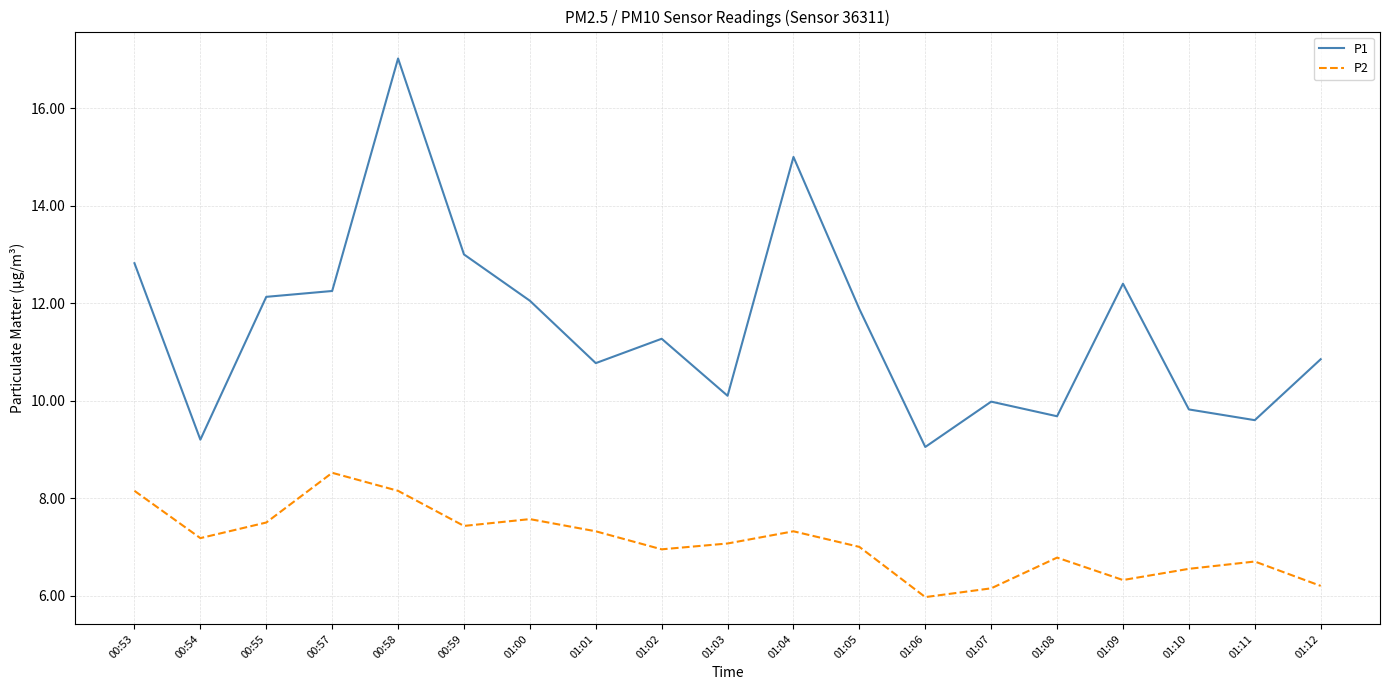

What is the sum of all P2 values?

134.8